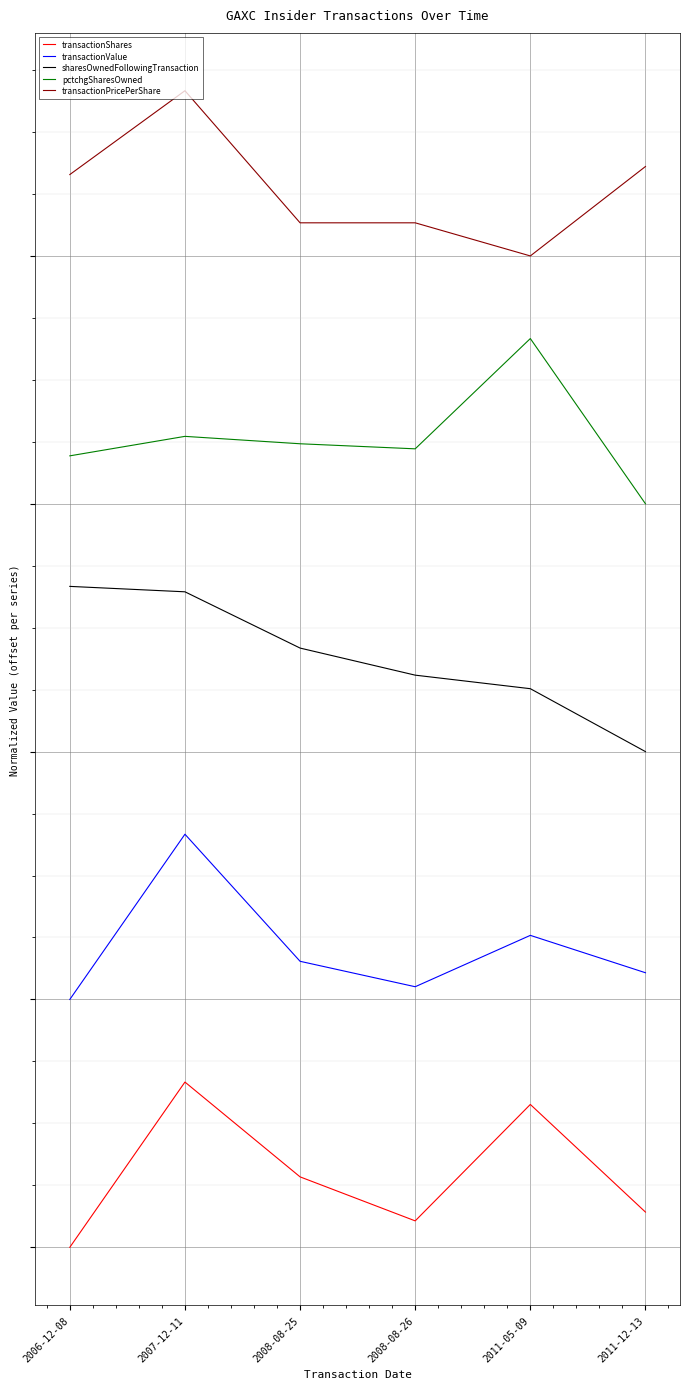

What is the approximate value of sharesOwnedFollowingTransaction at 2008-08-26?

2.8